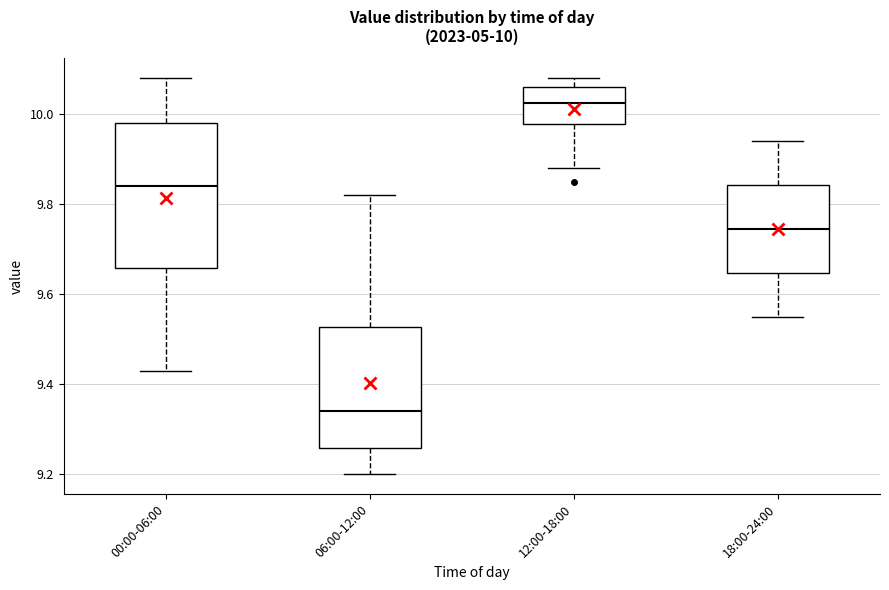

Which box is the tallest, from its lower edge to its upper edge?

00:00-06:00